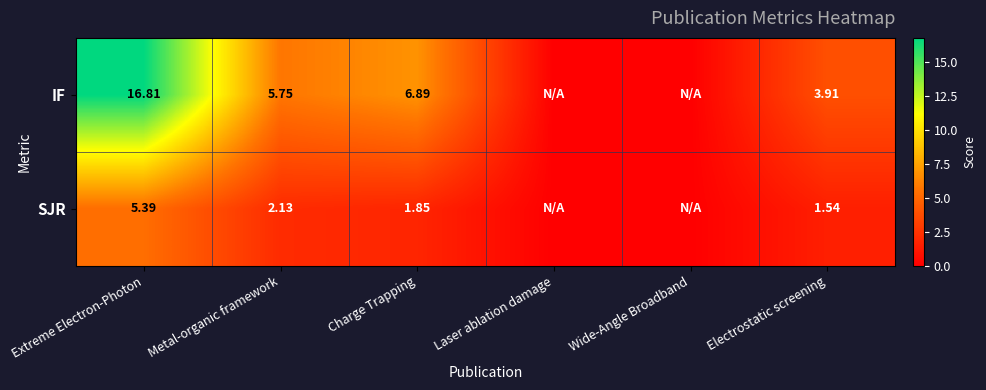

Rank the series at Electrostatic screening from lowest to highest value.

SJR, IF